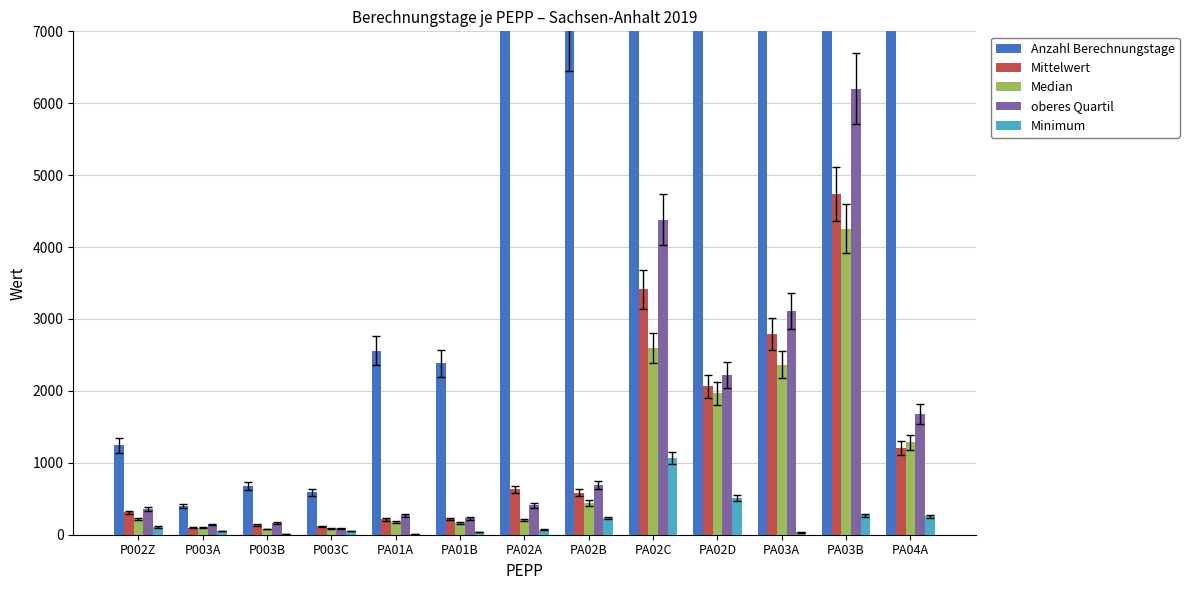

At which label does oberes Quartil reach its peak?

PA03B